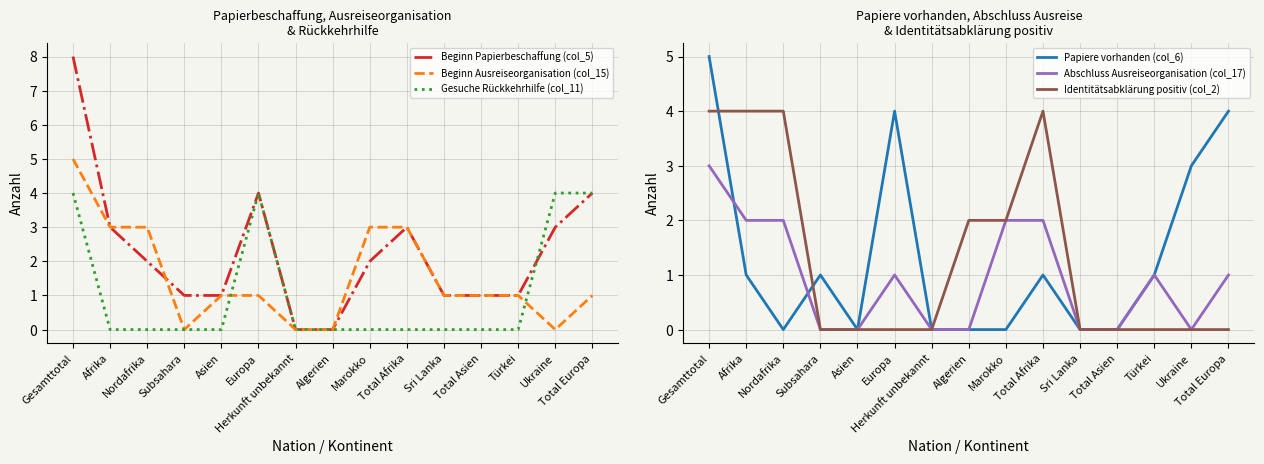

After their last crossing, which series has the higher values: Identitätsabklärung positiv (col_2) or Beginn Ausreiseorganisation (col_15)?

Beginn Ausreiseorganisation (col_15)